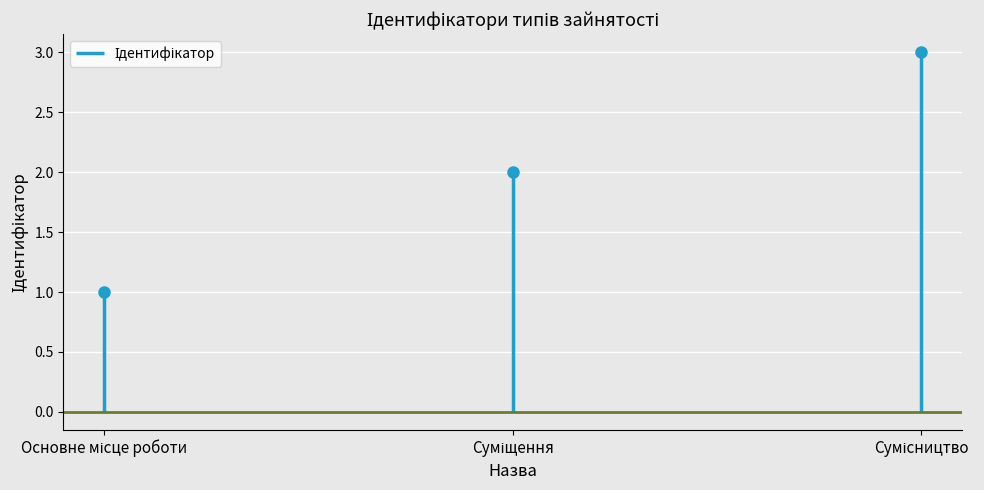

Rank the categories by value from lowest to highest.

Основне місце роботи, Суміщення, Сумісництво